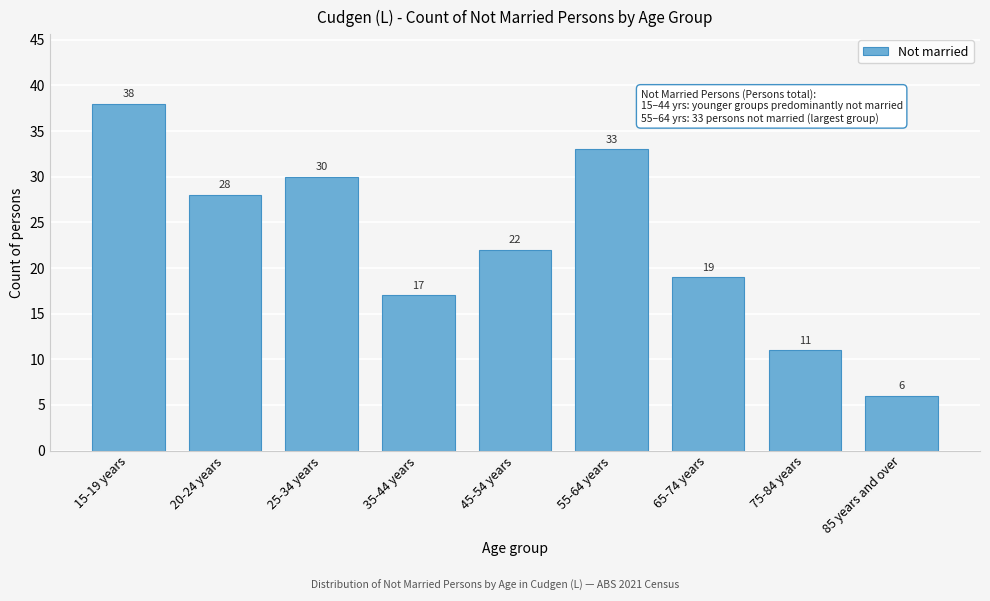

Reading left to right, what are all the values shown in this chart?

15-19 years=38	20-24 years=28	25-34 years=30	35-44 years=17	45-54 years=22	55-64 years=33	65-74 years=19	75-84 years=11	85 years and over=6